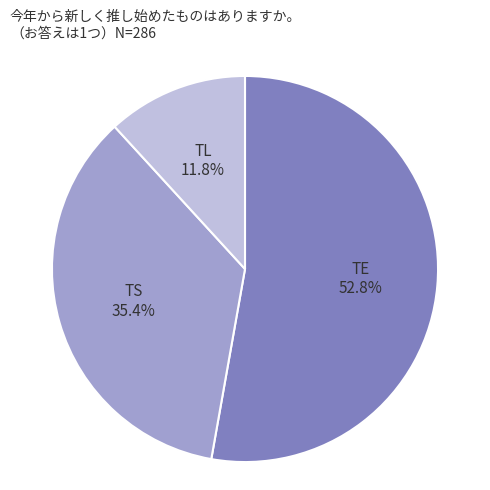

How many slices are in this pie chart?

3